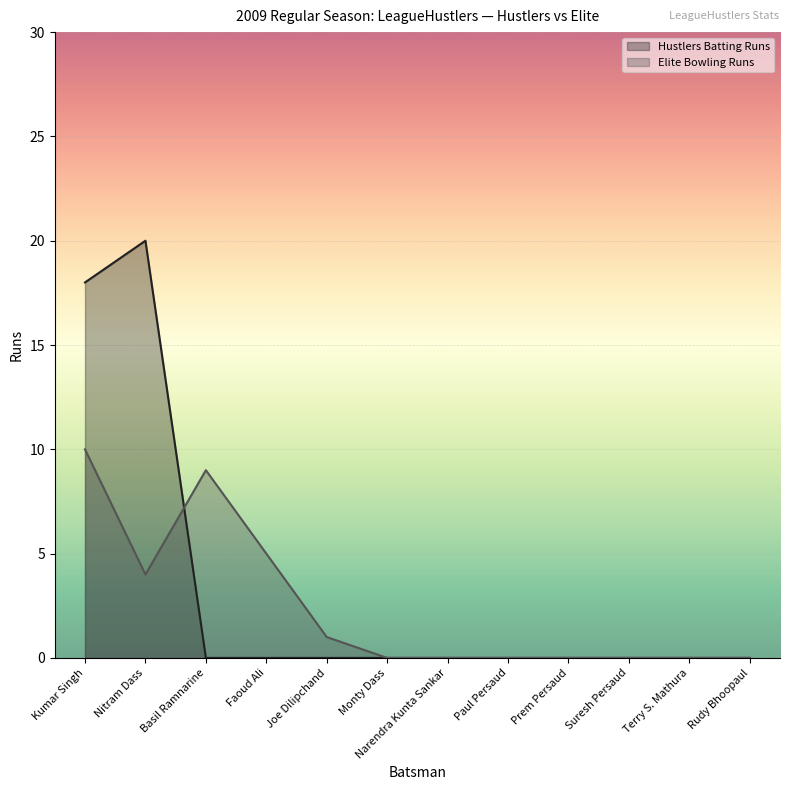

True or false: Elite Bowling Runs has a value of -6 at Suresh Persaud.

False